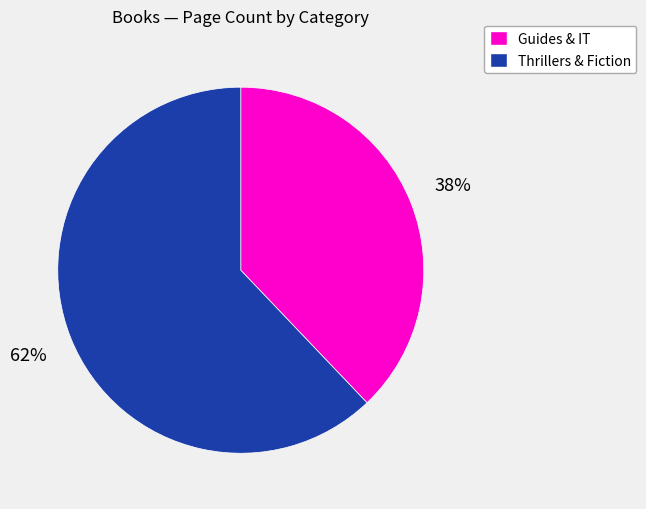

Is there any slice that represents more than half of the pie?

Yes